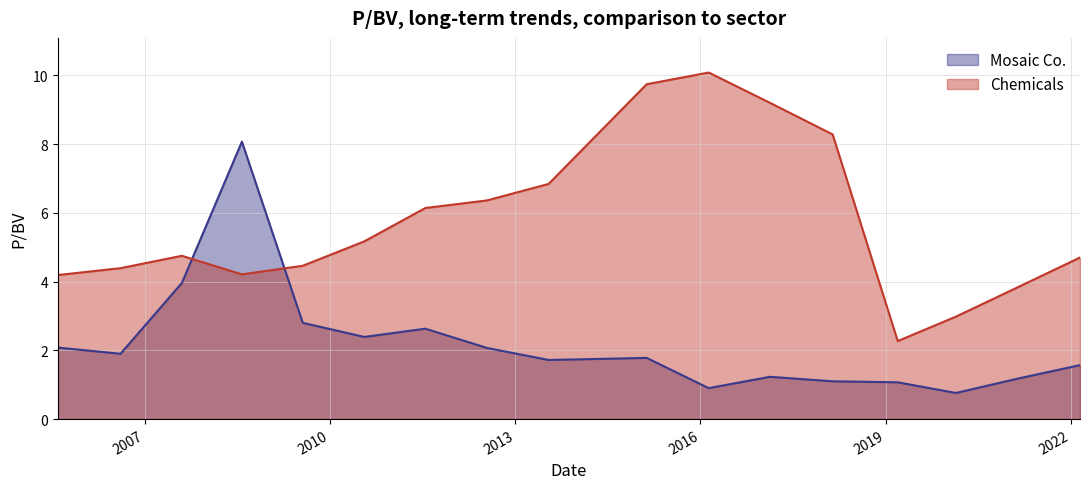

Where do Mosaic Co. and Chemicals first cross each other?

2007-08-09 and 2008-07-29